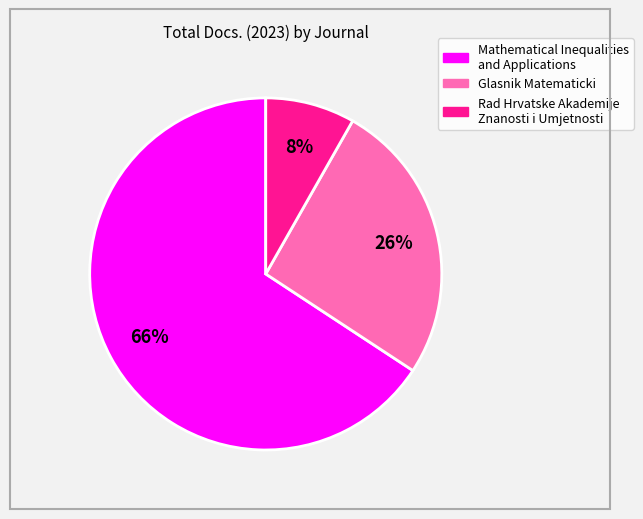

The Rad Hrvatske Akademije Znanosti i Umjetnosti slice represents 8% of the pie. True or false?

True